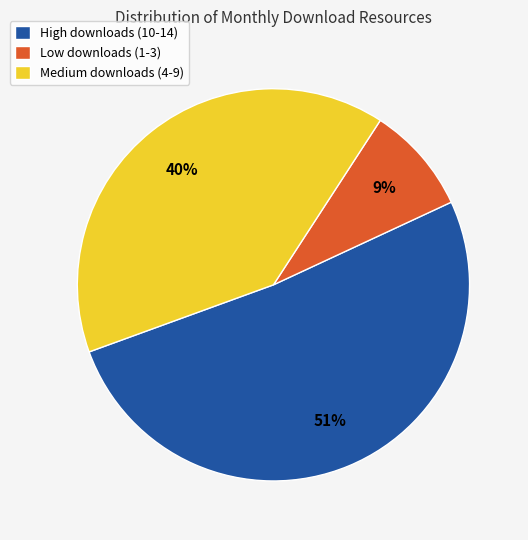

To the nearest percent, what is the difference between the largest and smallest slice percentages?

42%